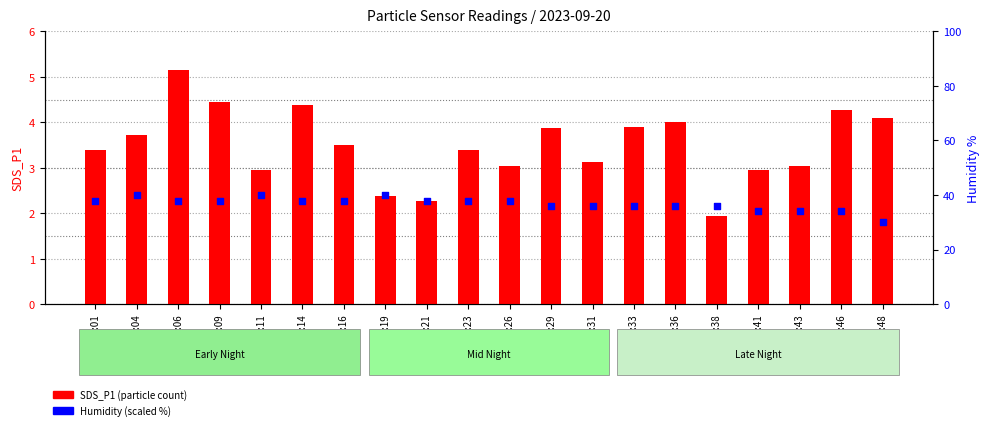

What are all the series names shown in the legend?

SDS_P1, Humidity (scaled)